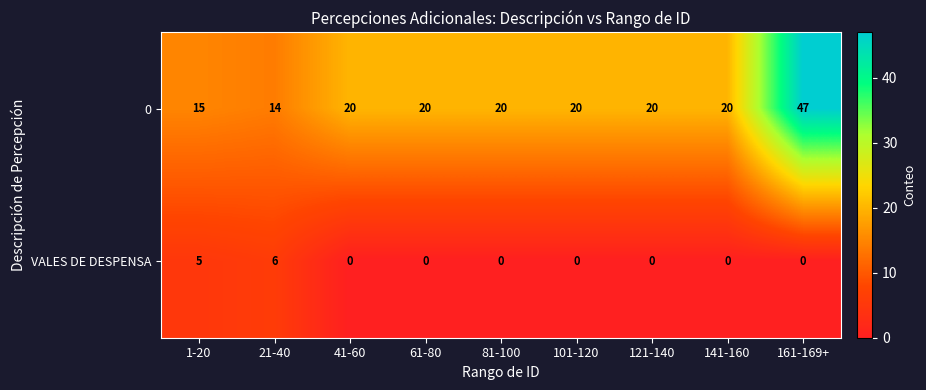

The value of 0 at 101-120 is 32. True or false?

False